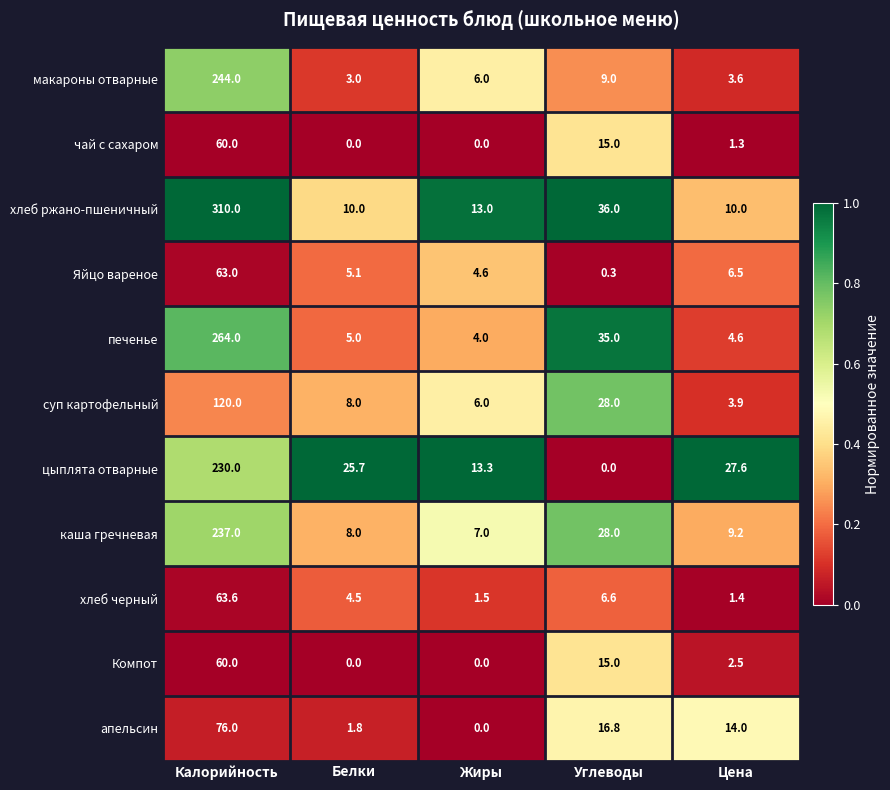

Count the number of categories in the chart.

5